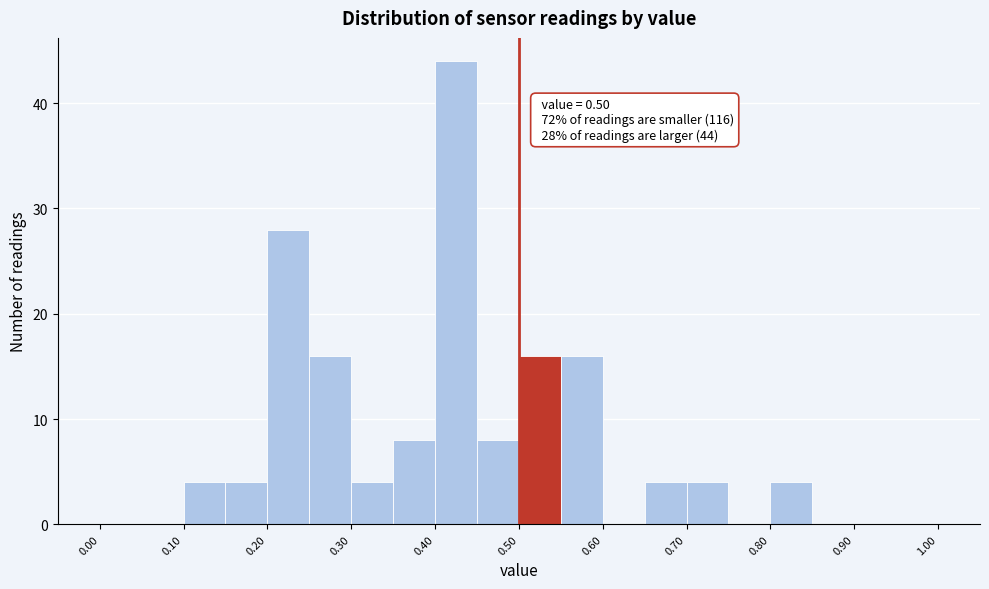

Over which range of the x-axis is the bar tallest?

0.40 to 0.45